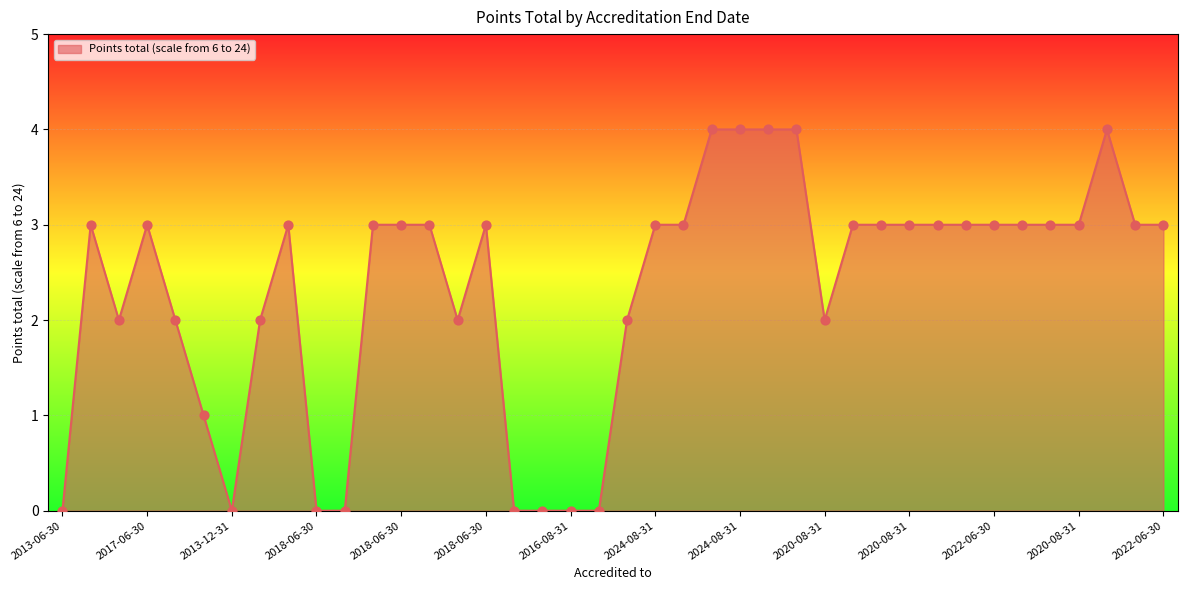

What is the greatest value displayed?

4